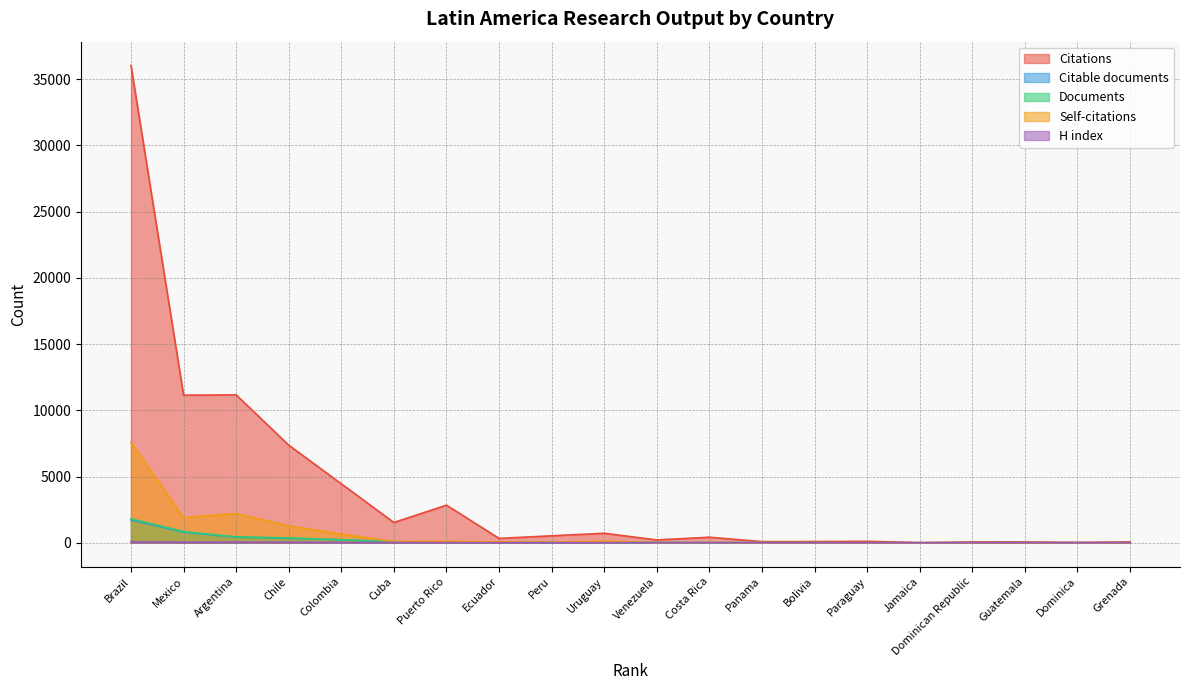

What is the spread (max minus min) of values at Peru?

519